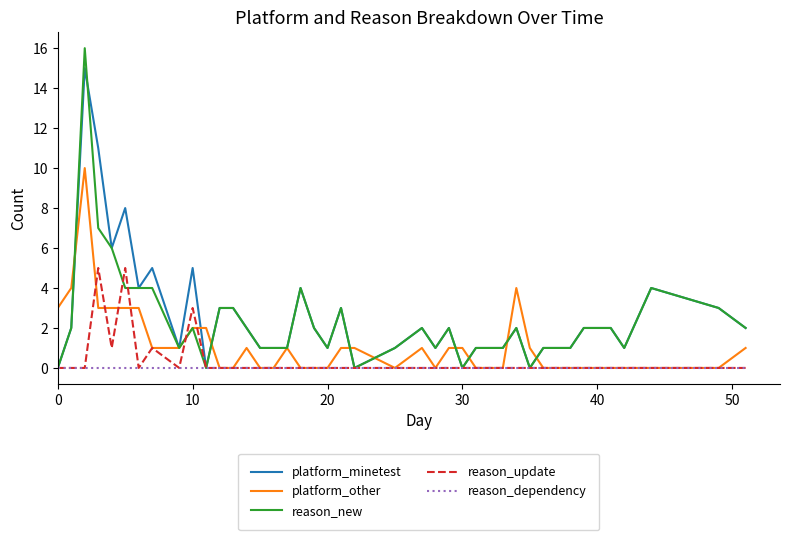

Which series has the largest range (max minus min)?

reason_new